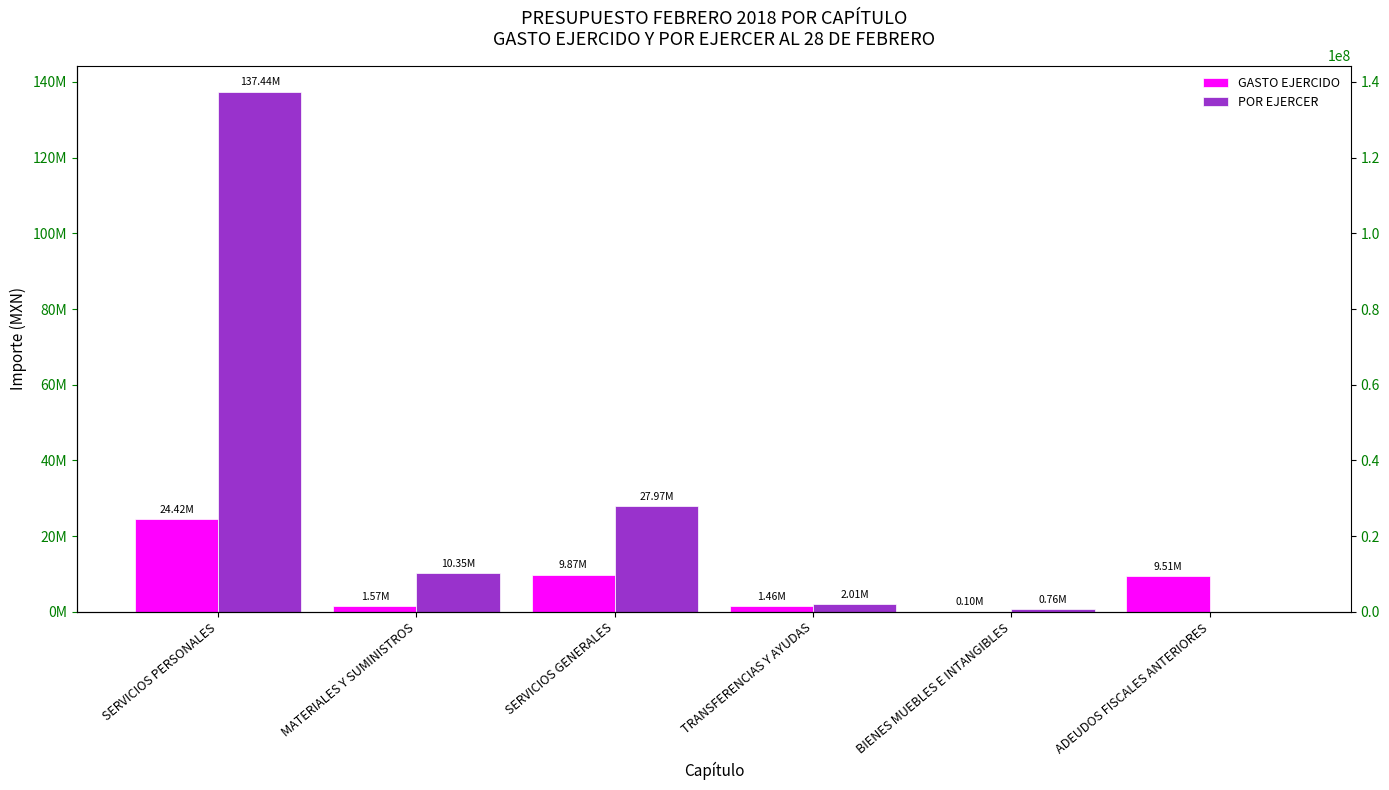

What is the spread (max minus min) of values at TRANSFERENCIAS Y AYUDAS?

547488.4